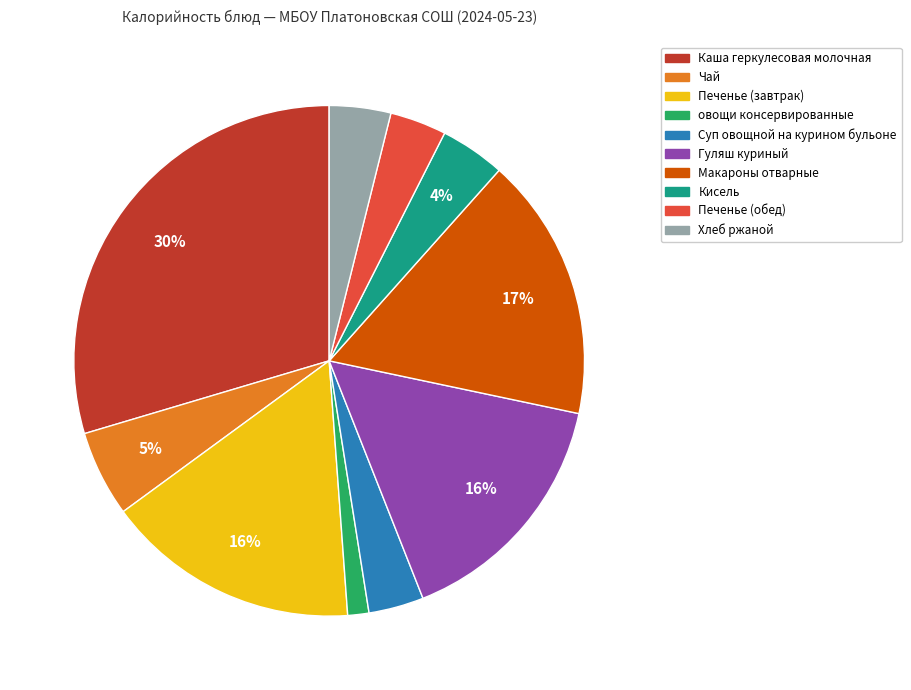

How many segments does this pie chart have?

10